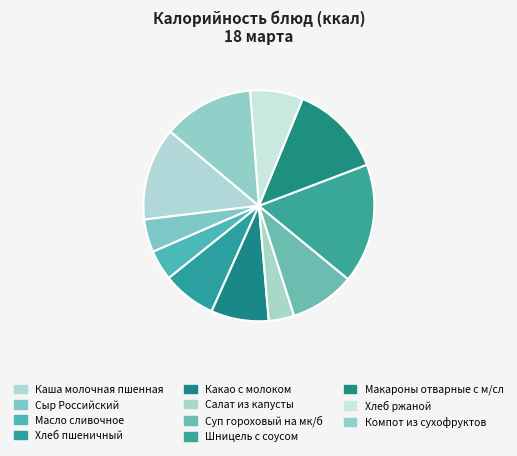

What is the total percentage of Шницель с соусом and Сыр Российский?

21.4%